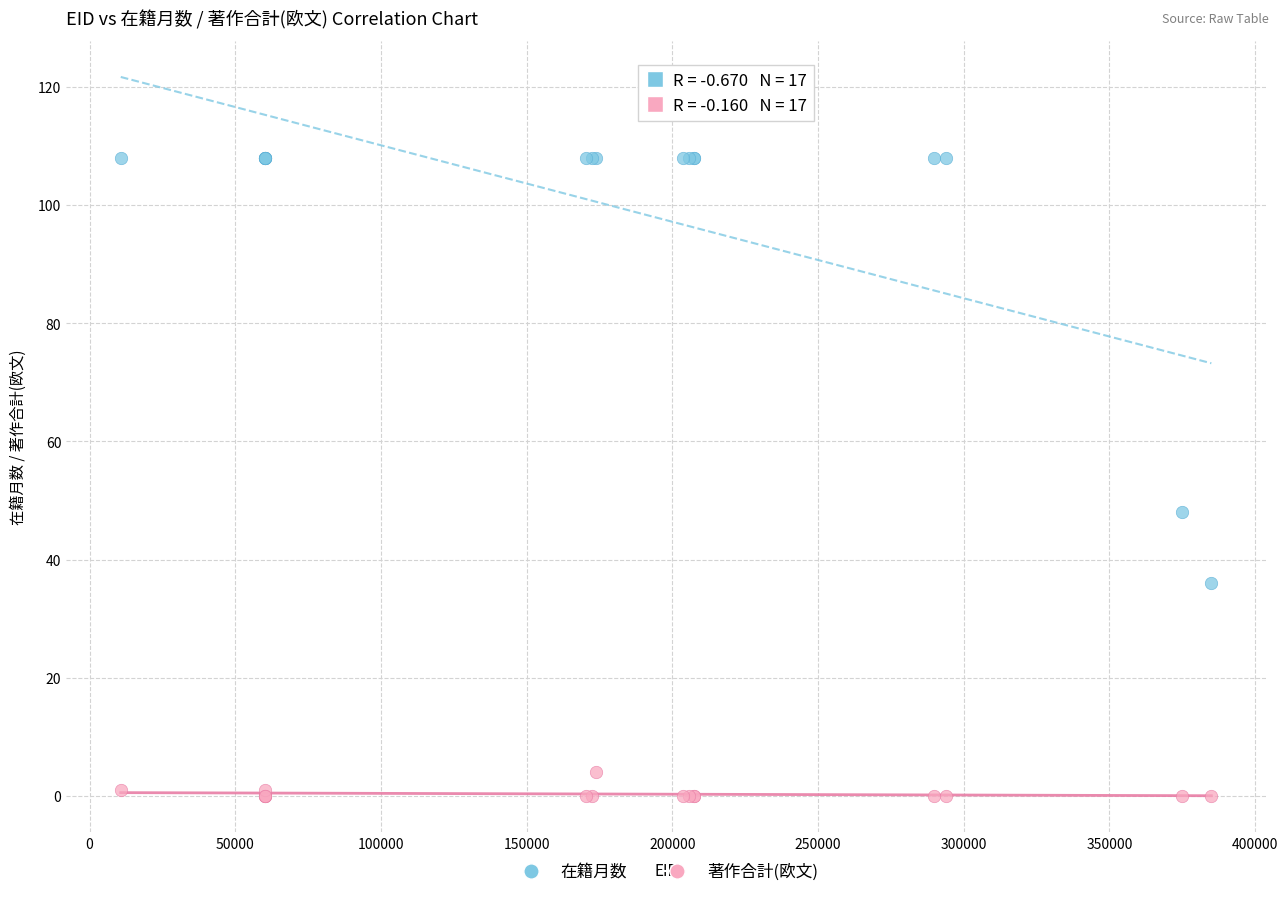

Which series reaches the maximum Y coordinate?

在籍月数